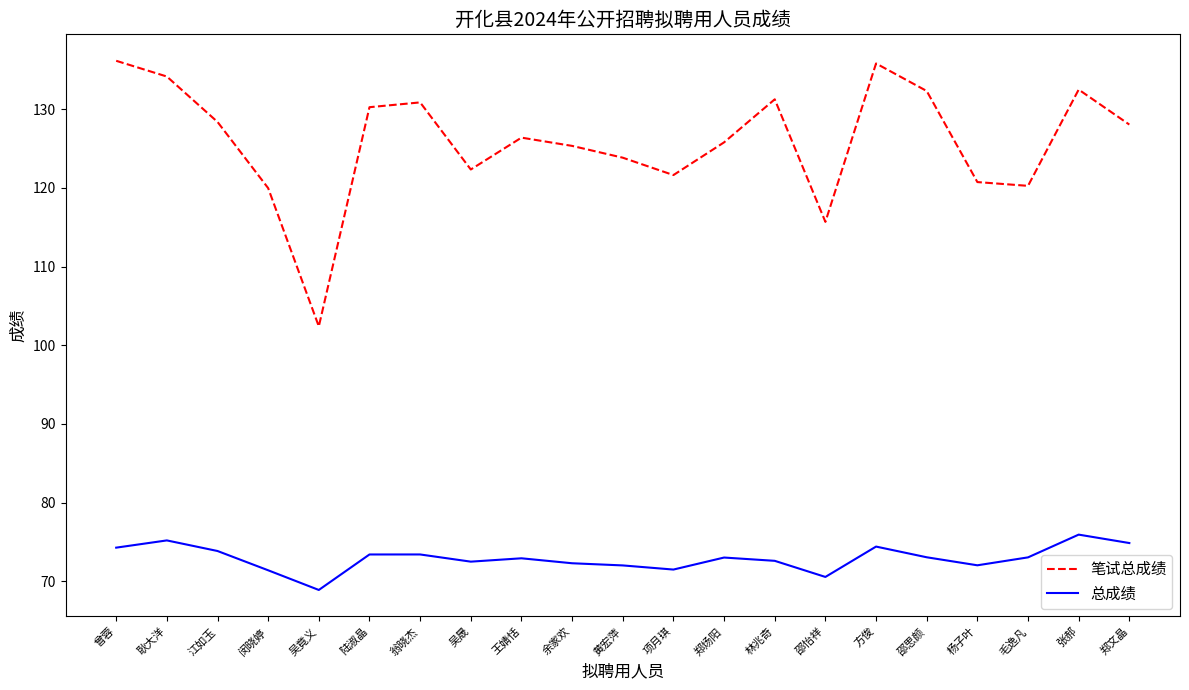

Which series changed the most between 江如玉 and 杨子叶?

笔试总成绩